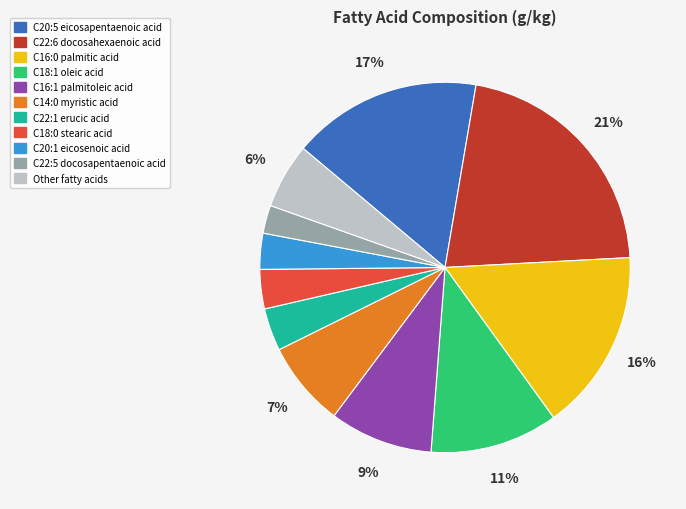

Is there any slice that represents more than half of the pie?

No